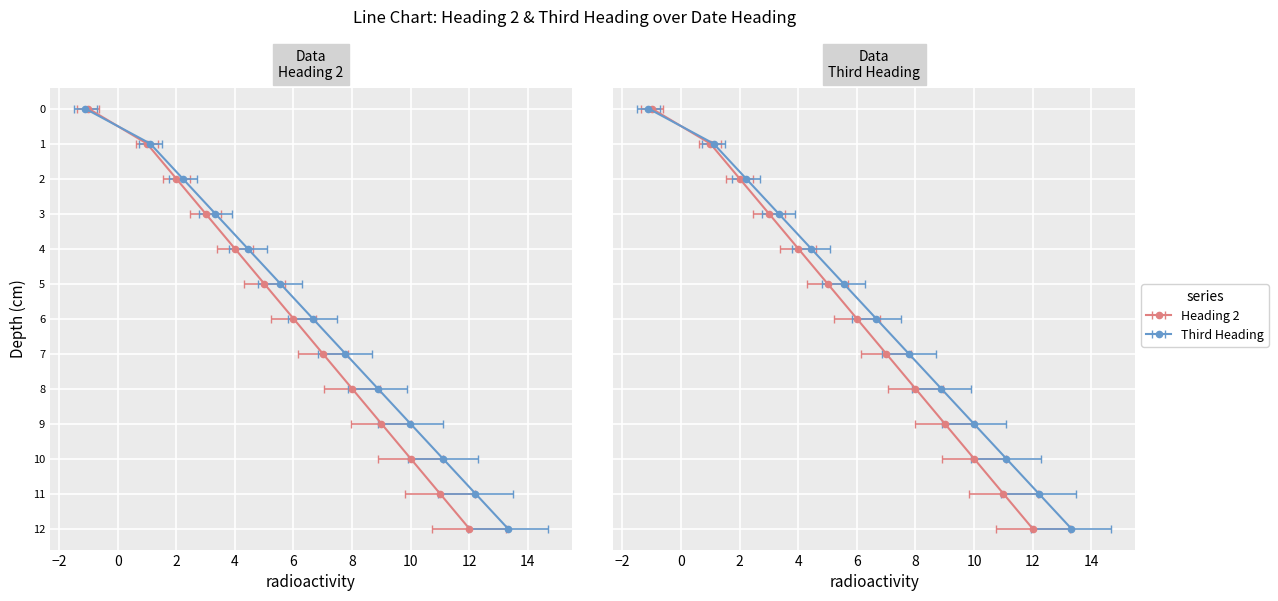

What is the difference between the maximum and second lowest values in the Heading 2 series?

11